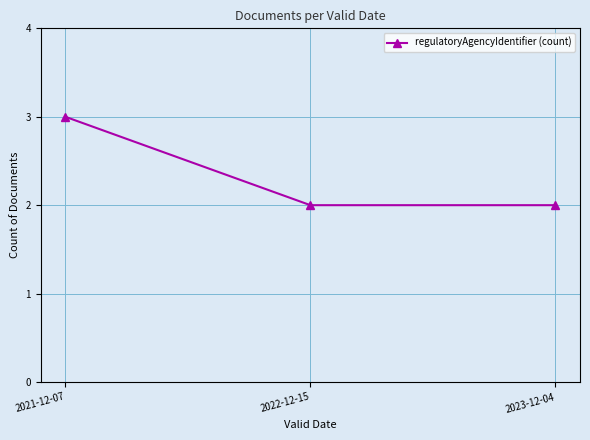

What is the value of the 1st point from the left?

3